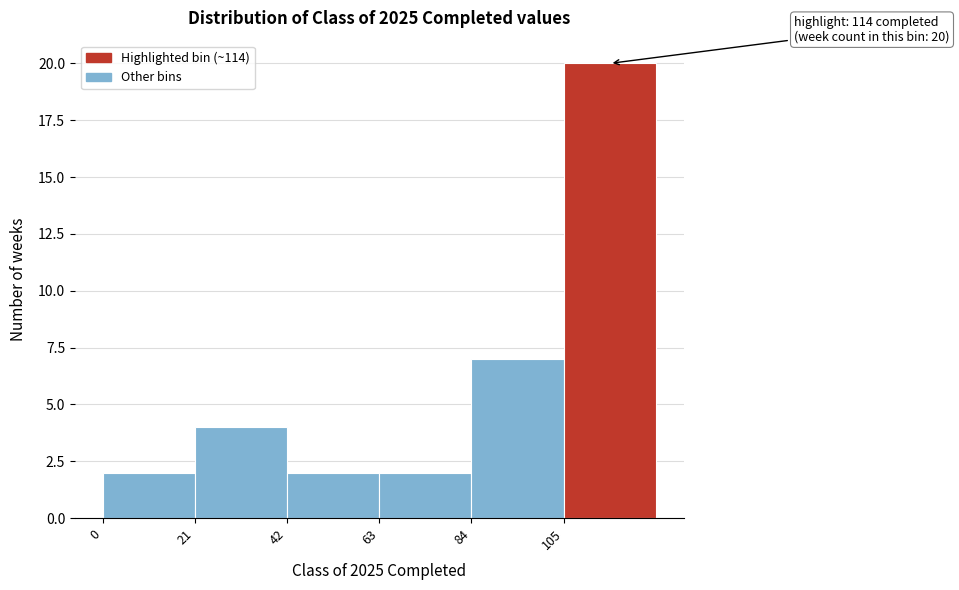

Which range on the x-axis has the tallest bar?

105 to 126